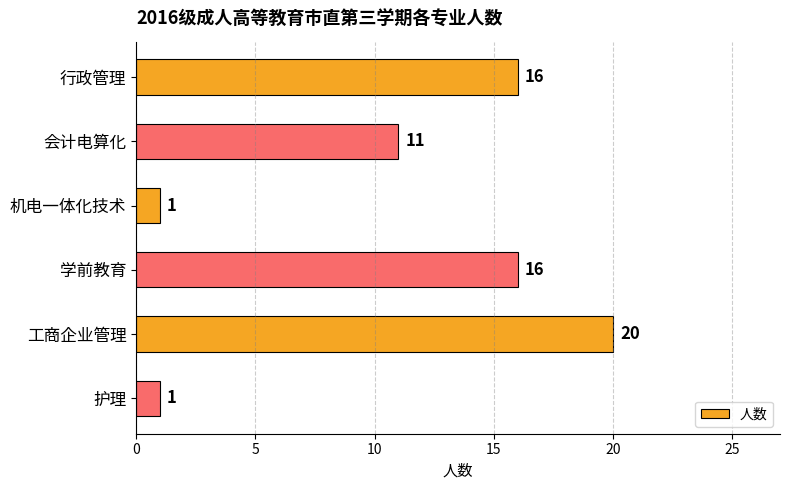

Where is the data nearest to the value 10?

会计电算化